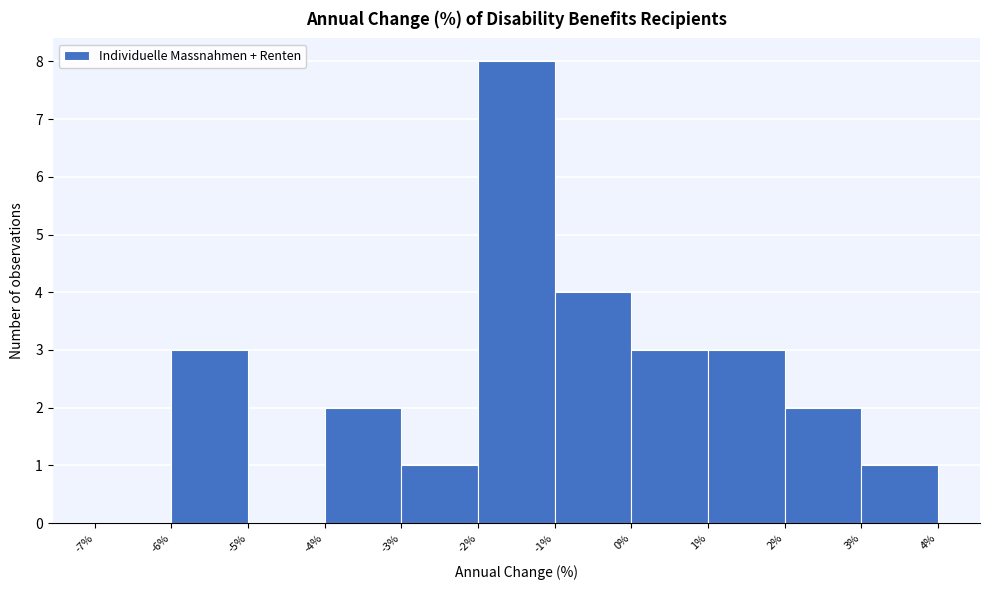

What is the height of the bar covering -4% to -3% on the x-axis? The values are not printed on the chart, so give them approximately, as read against the axis.

2